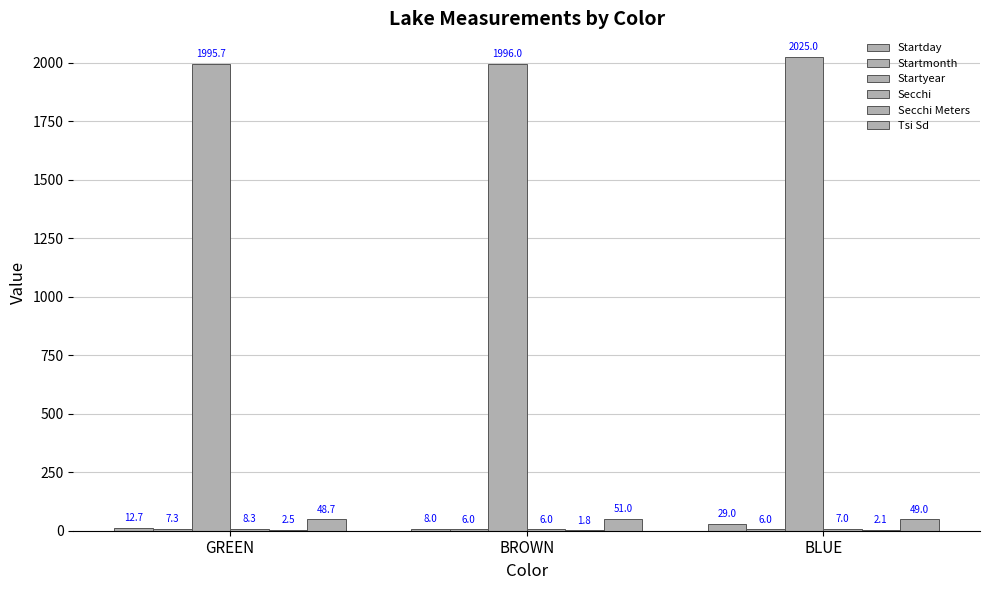

Which series changed the most between GREEN and BLUE?

Startyear